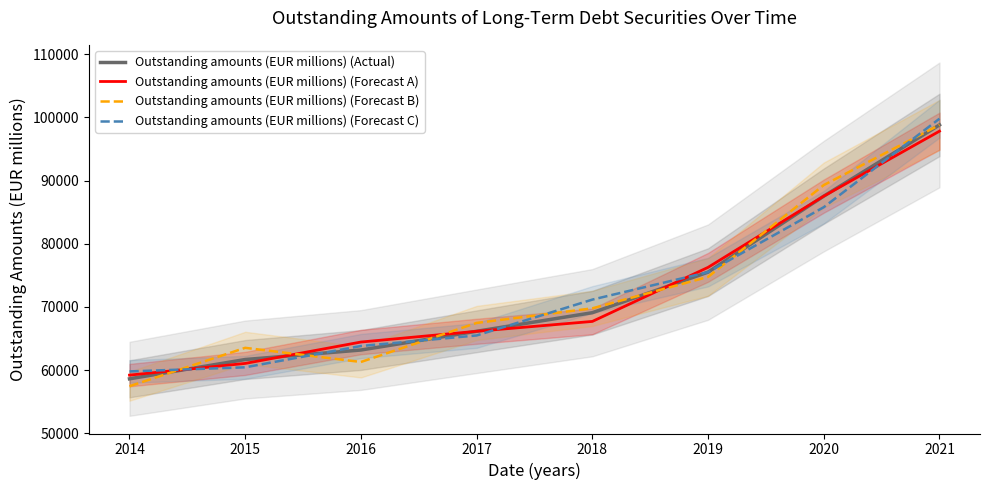

What is the average value of the Outstanding amounts (EUR millions) (Forecast C) series?

72721.0